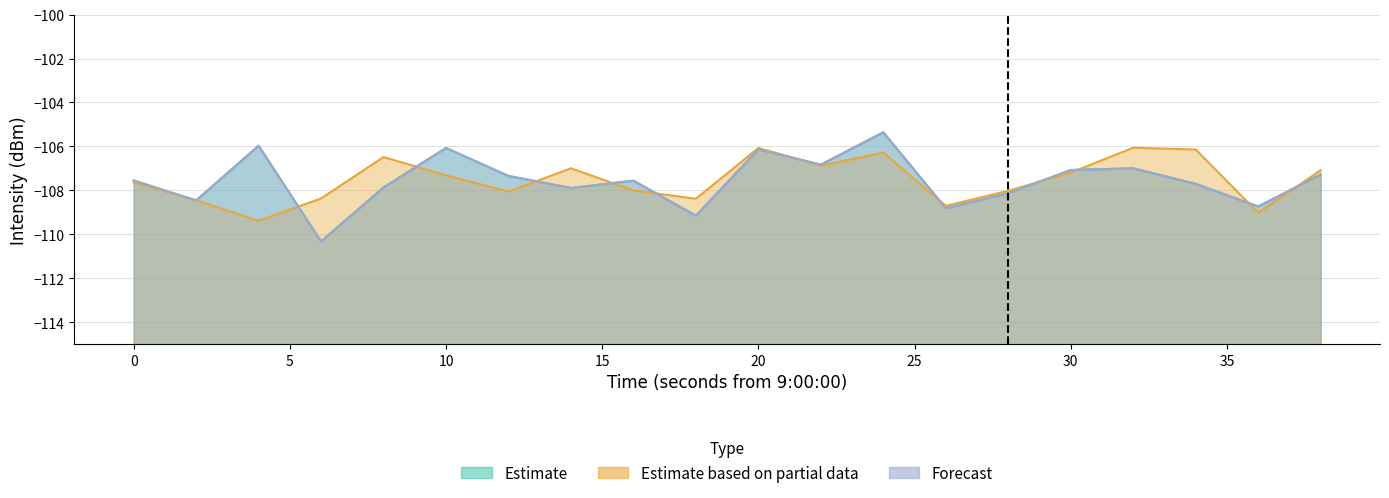

What is the sum of all Estimate based on partial data values?

-2150.5